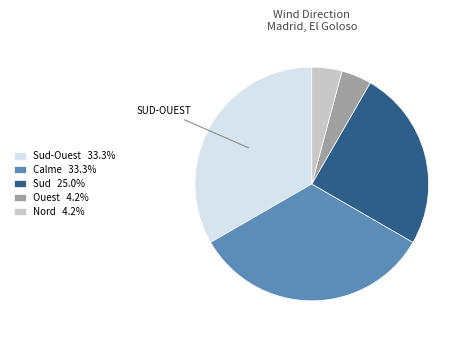

Is Nord 4.2% the majority of the pie?

No